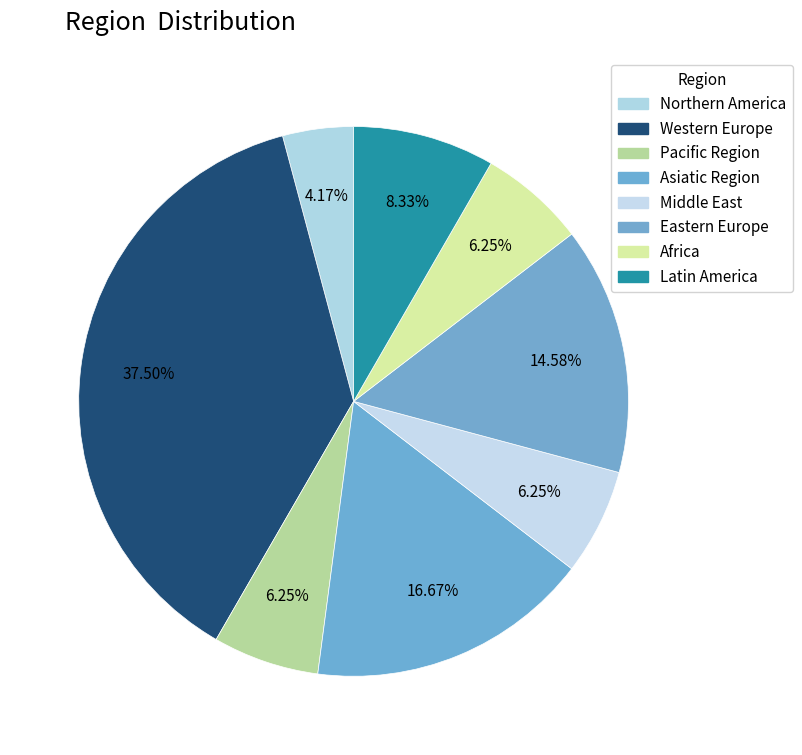

Is the sum of Pacific Region and Northern America greater than half?

No